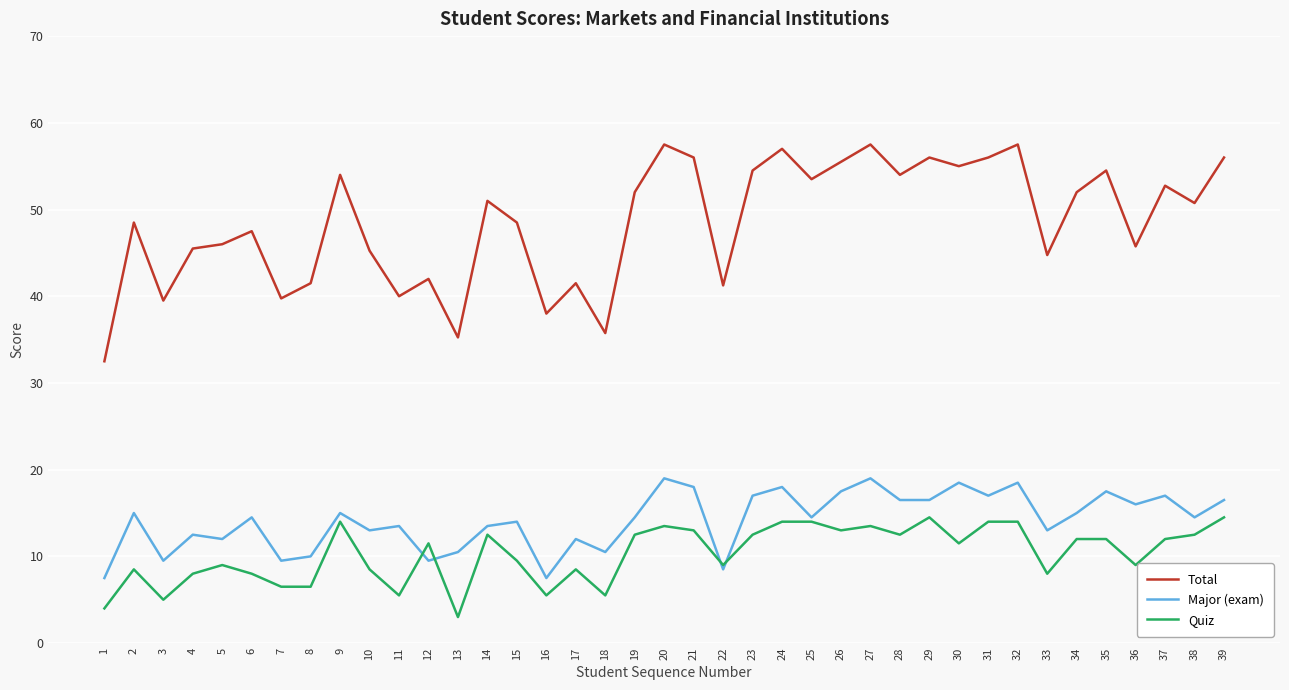

What is the difference between the highest and lowest values at 15?

39.0